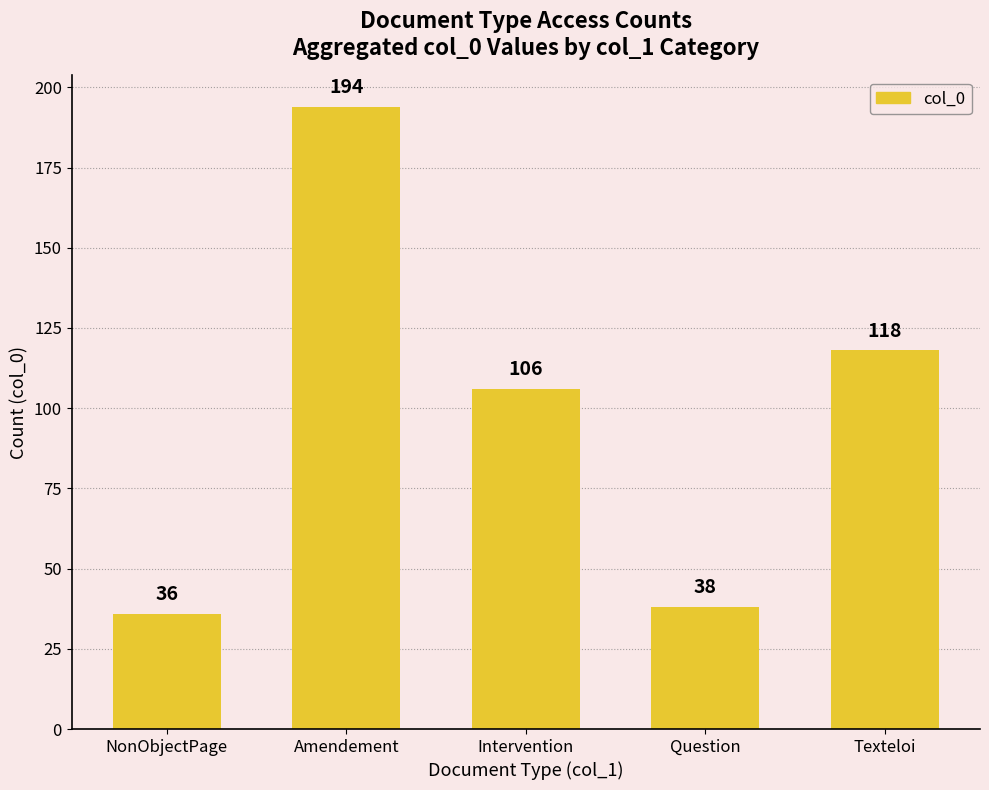

The value at Amendement is 194. True or false?

True